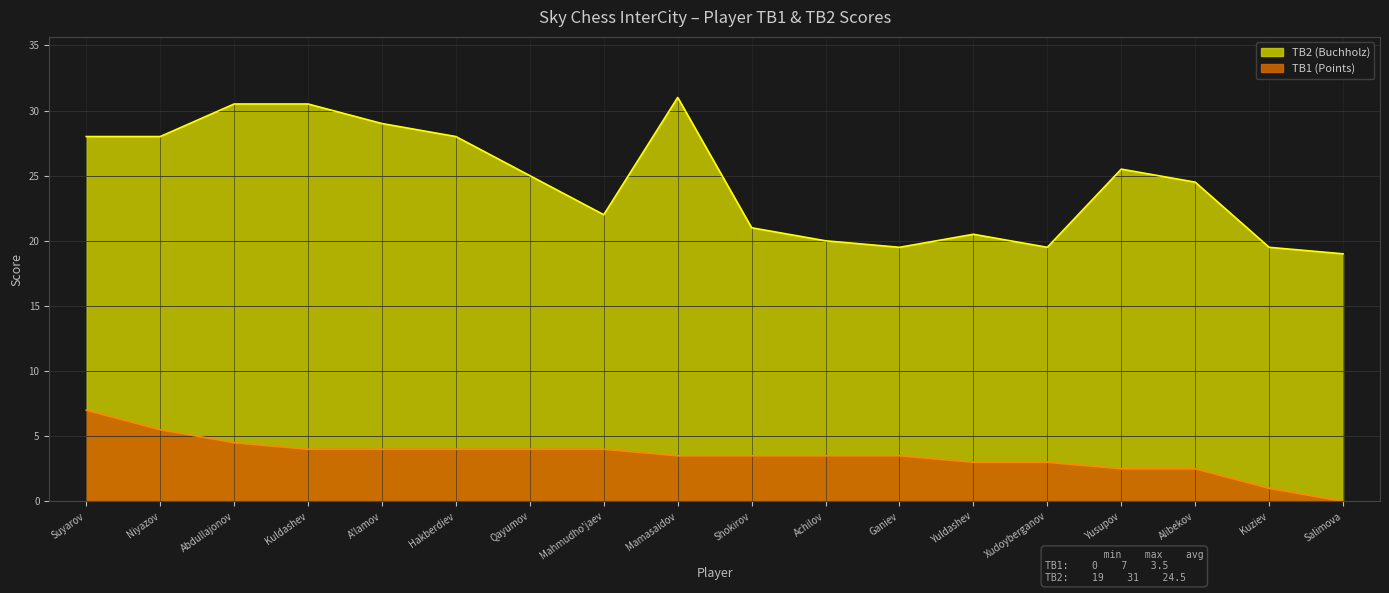

Where is TB2 (Buchholz) nearest to the value 25?

Qayumov